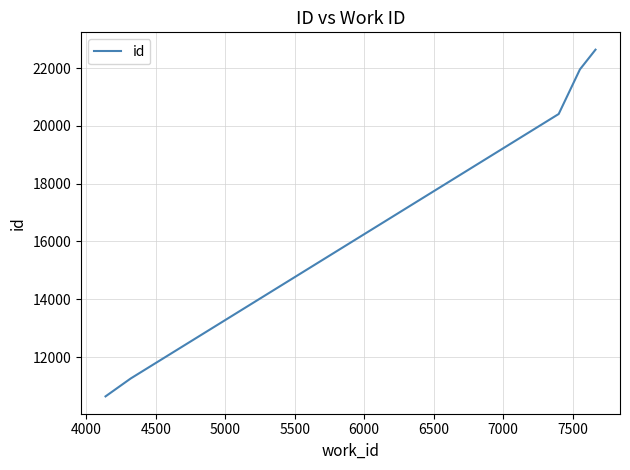

What is the difference between the maximum and minimum values?

12003